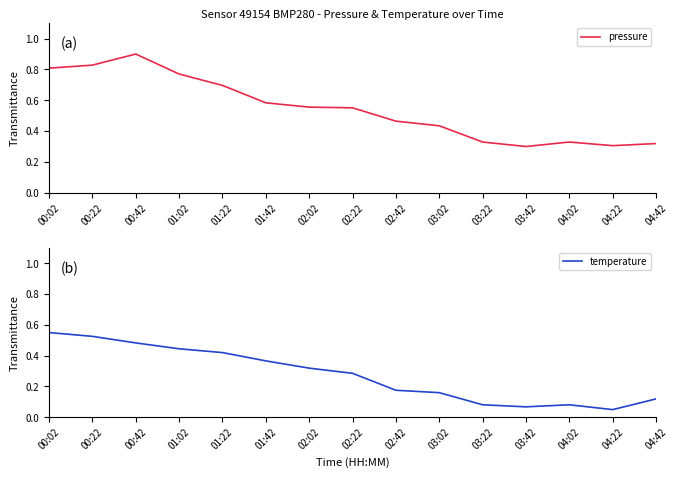

What is the value of the pressure point at the 10th from the left?

0.4